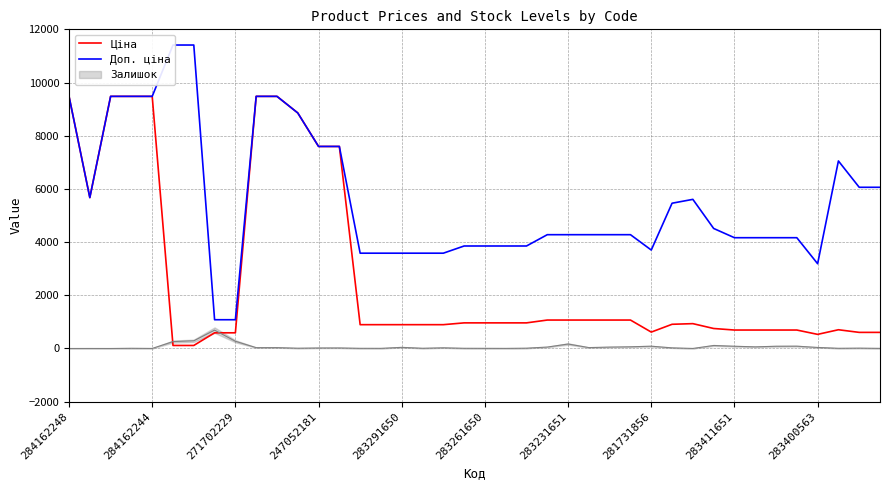

True or false: Ціна and Доп. ціна cross at least once.

False